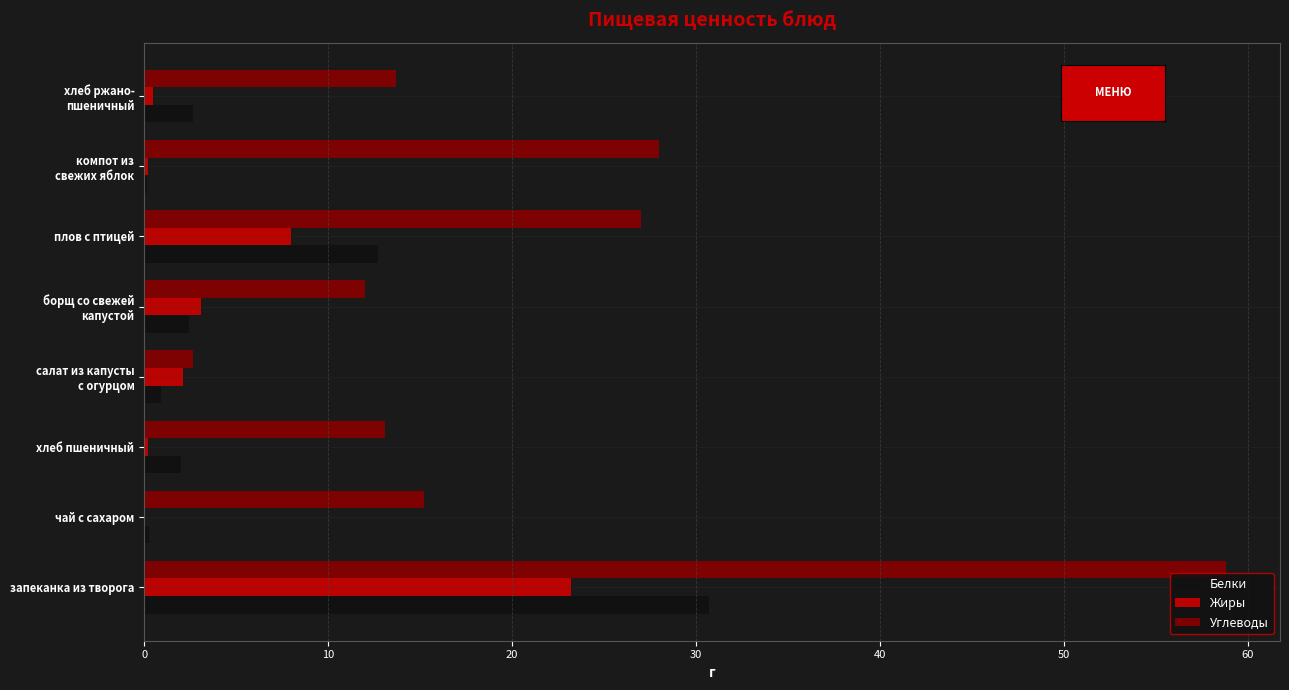

Is the value of Углеводы at запеканка из творога greater than the value of Жиры at запеканка из творога?

Yes